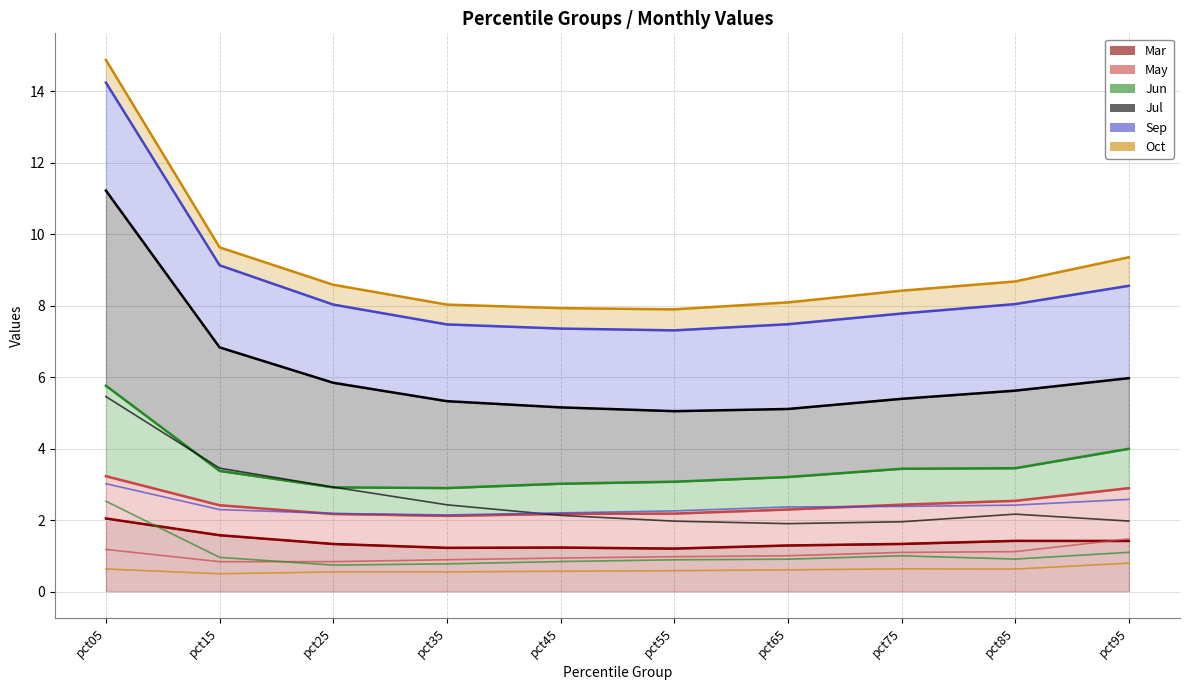

What is the maximum value shown in the chart?

5.5